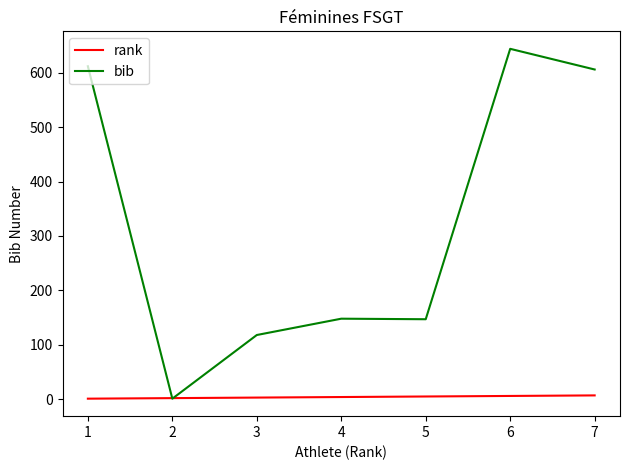

Which series has the largest total across all categories?

bib